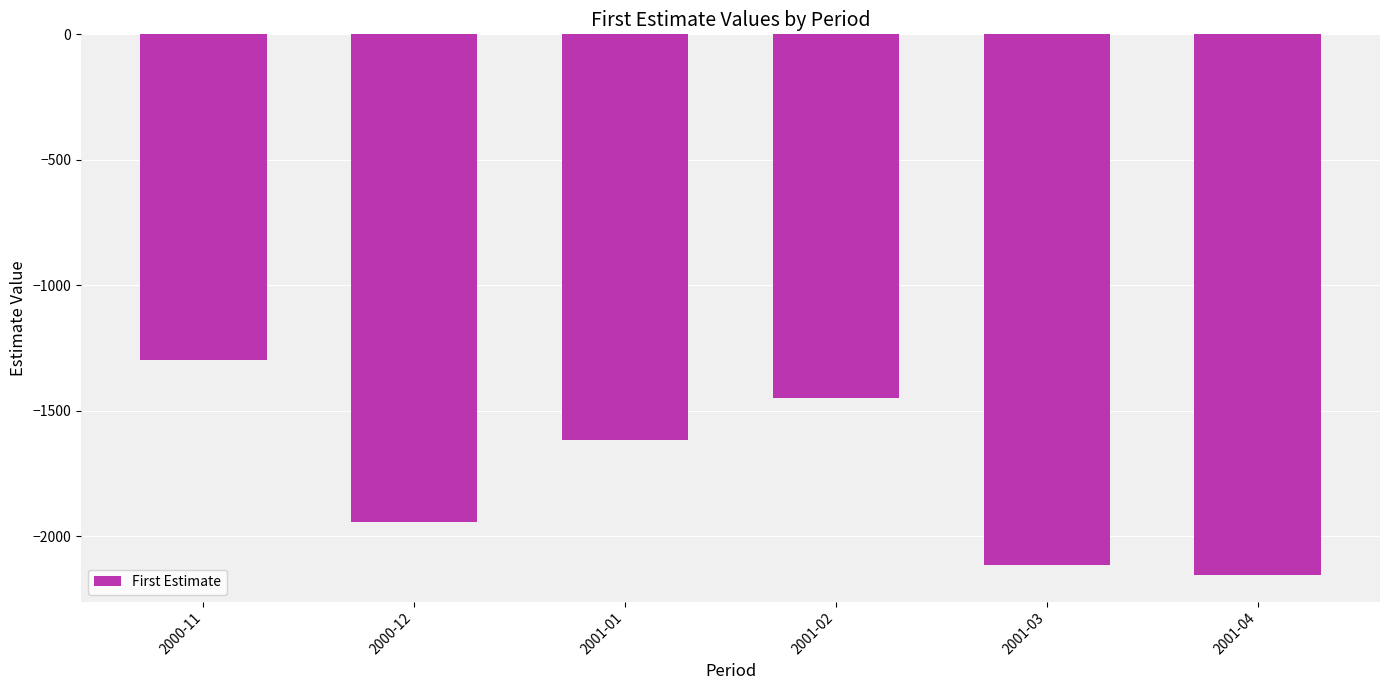

Reading left to right, transcribe all the data shown in this chart.

2000-11=-1297	2000-12=-1942	2001-01=-1617	2001-02=-1451	2001-03=-2113	2001-04=-2153